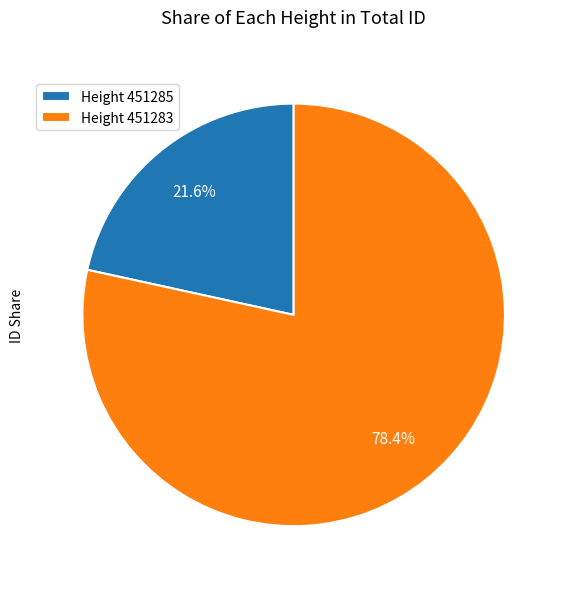

Which category has the smallest portion of the pie?

Height 451285